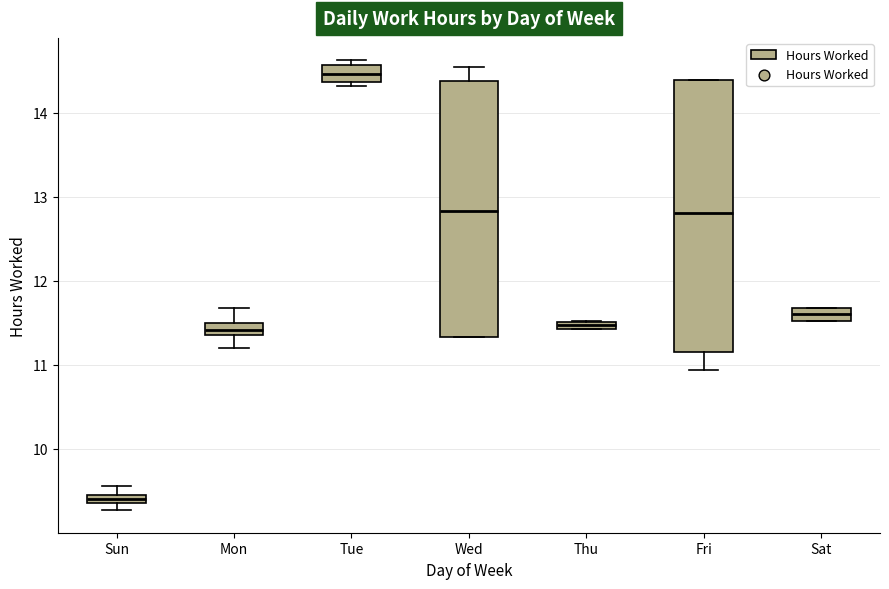

Comparing the boxes themselves (not the whiskers), which one is the tallest?

Fri